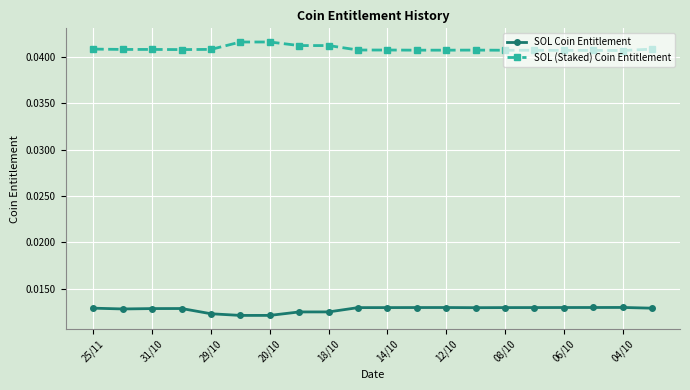

What are all the series names shown in the legend?

SOL Coin Entitlement, SOL (Staked) Coin Entitlement